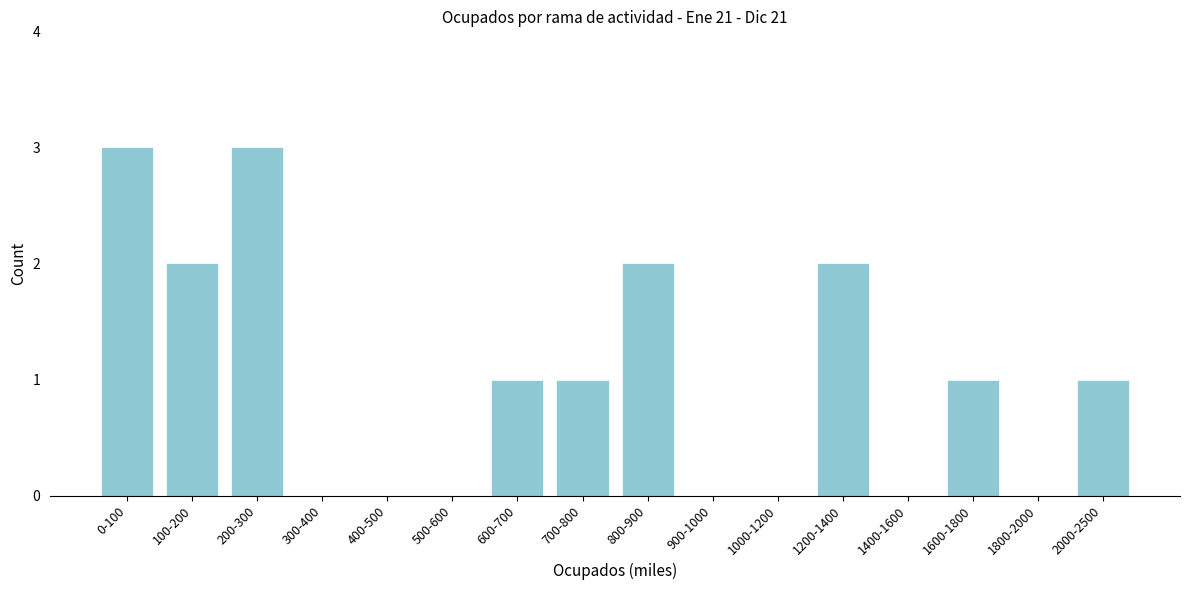

Reading left to right, list all the values displayed in this chart.

0-100=3	100-200=2	200-300=3	300-400=0	400-500=0	500-600=0	600-700=1	700-800=1	800-900=2	900-1000=0	1000-1200=0	1200-1400=2	1400-1600=0	1600-1800=1	1800-2000=0	2000-2500=1